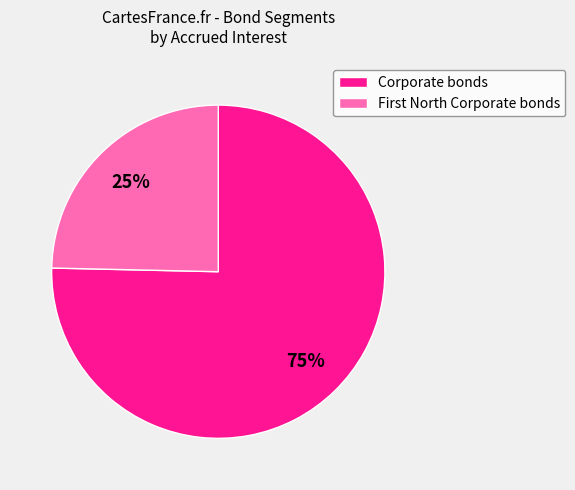

To the nearest percent, what percentage of the pie is Corporate bonds?

75%